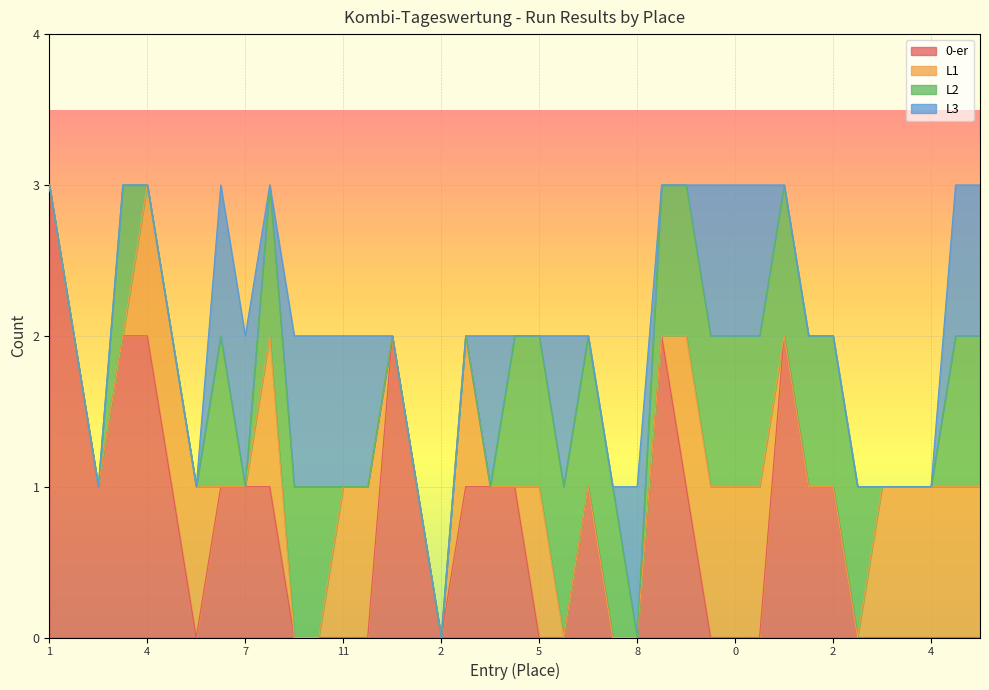

The value of 0-er at 4 is 3. True or false?

False